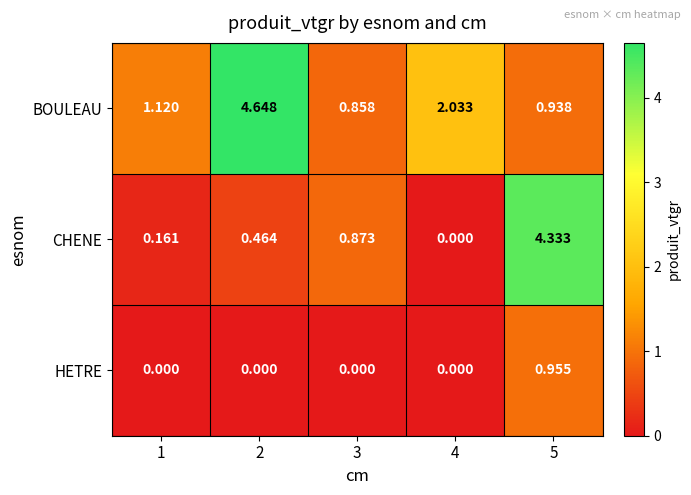

Which series has the largest total across all categories?

BOULEAU